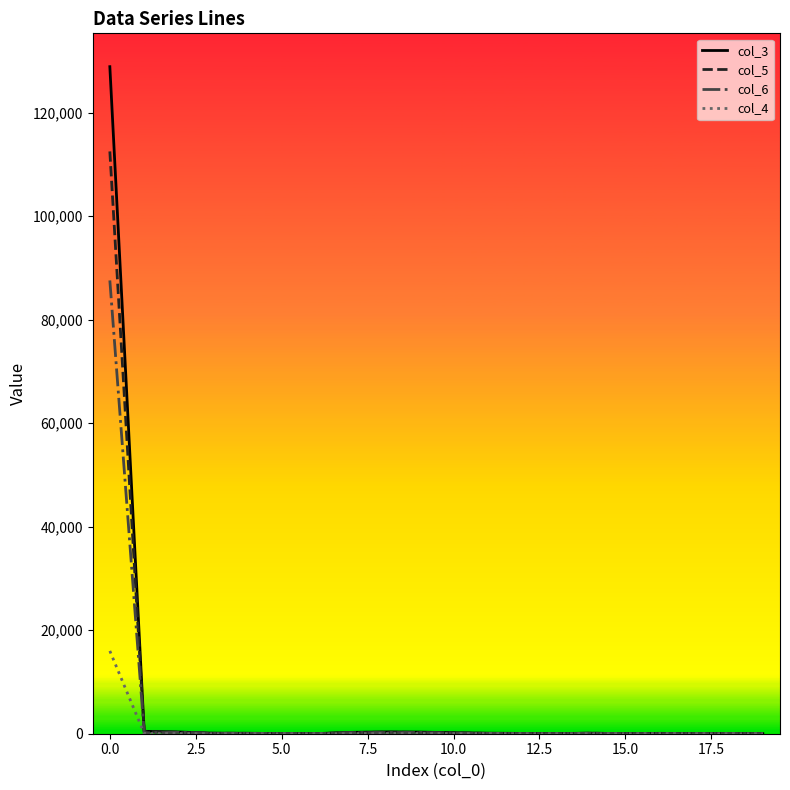

List the series in order of their peak value, highest first.

col_3, col_5, col_6, col_4